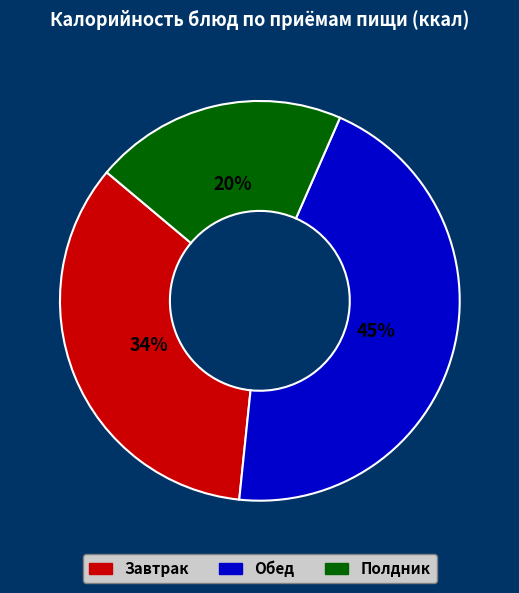

Does any single category account for the majority?

No